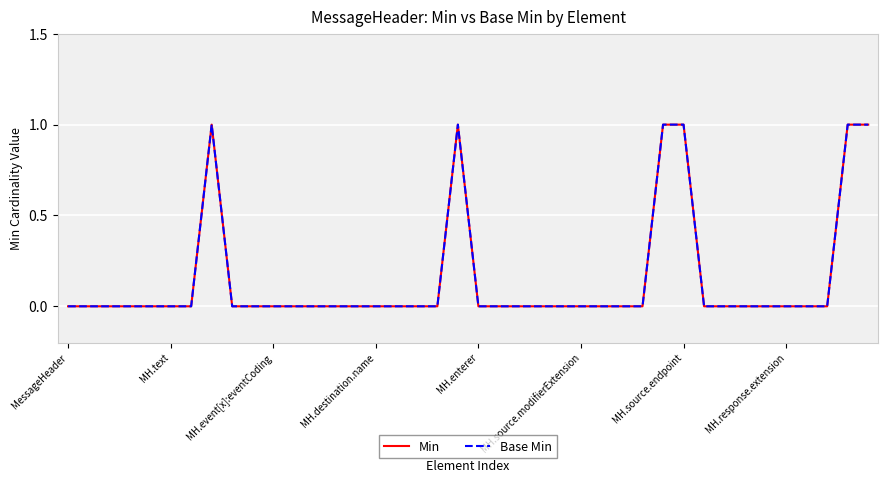

List the series in order of their peak value, lowest first.

Min, Base Min